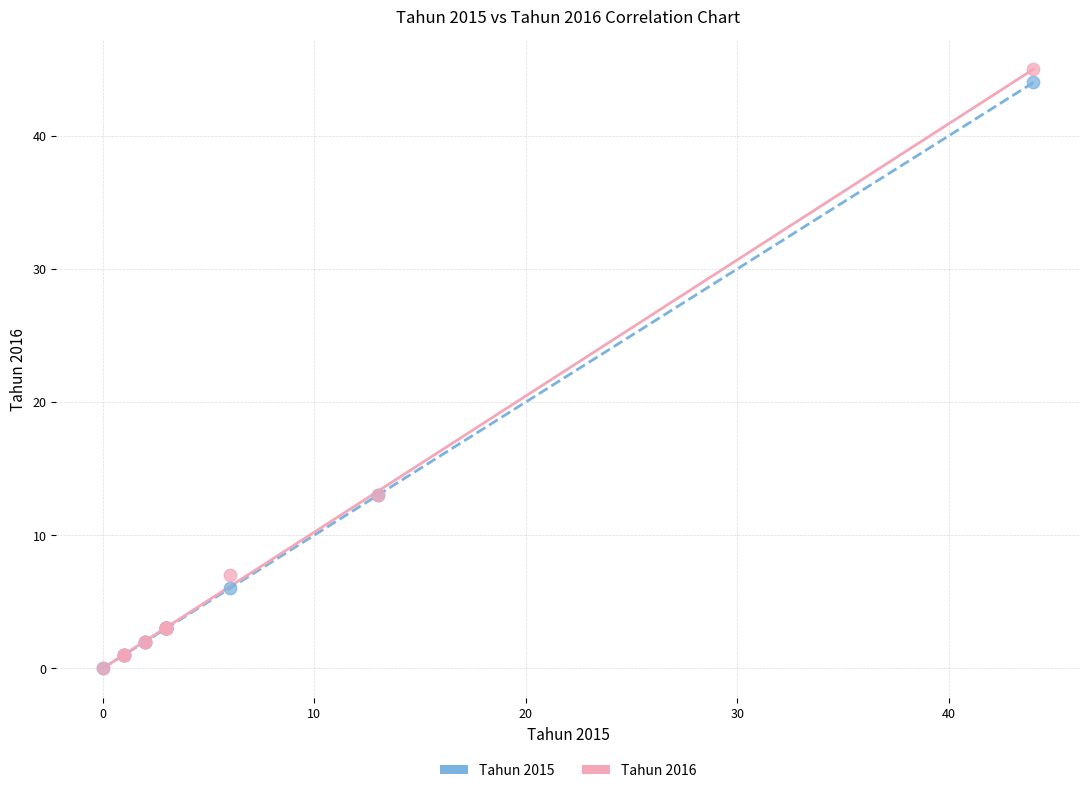

Which series reaches the maximum Y coordinate?

Tahun 2016